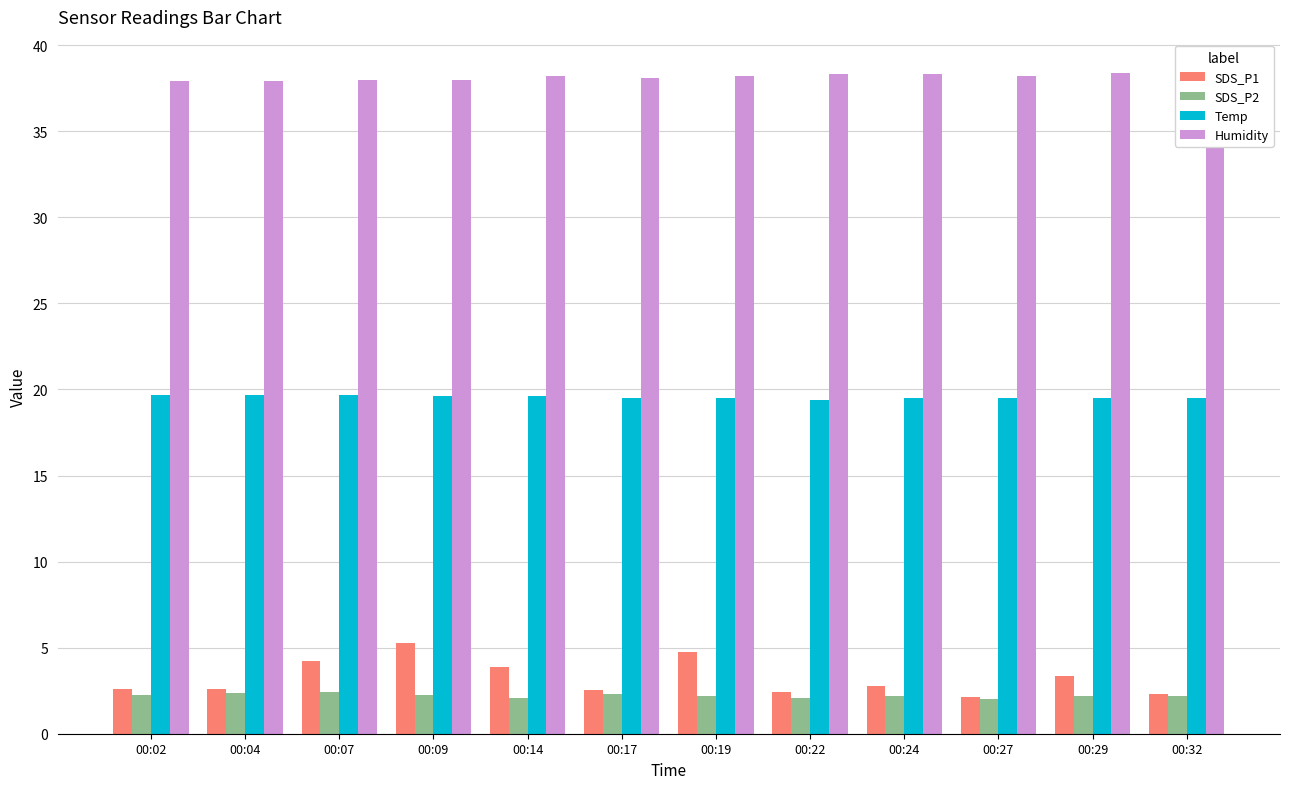

Which category has the highest value across all series?

00:29